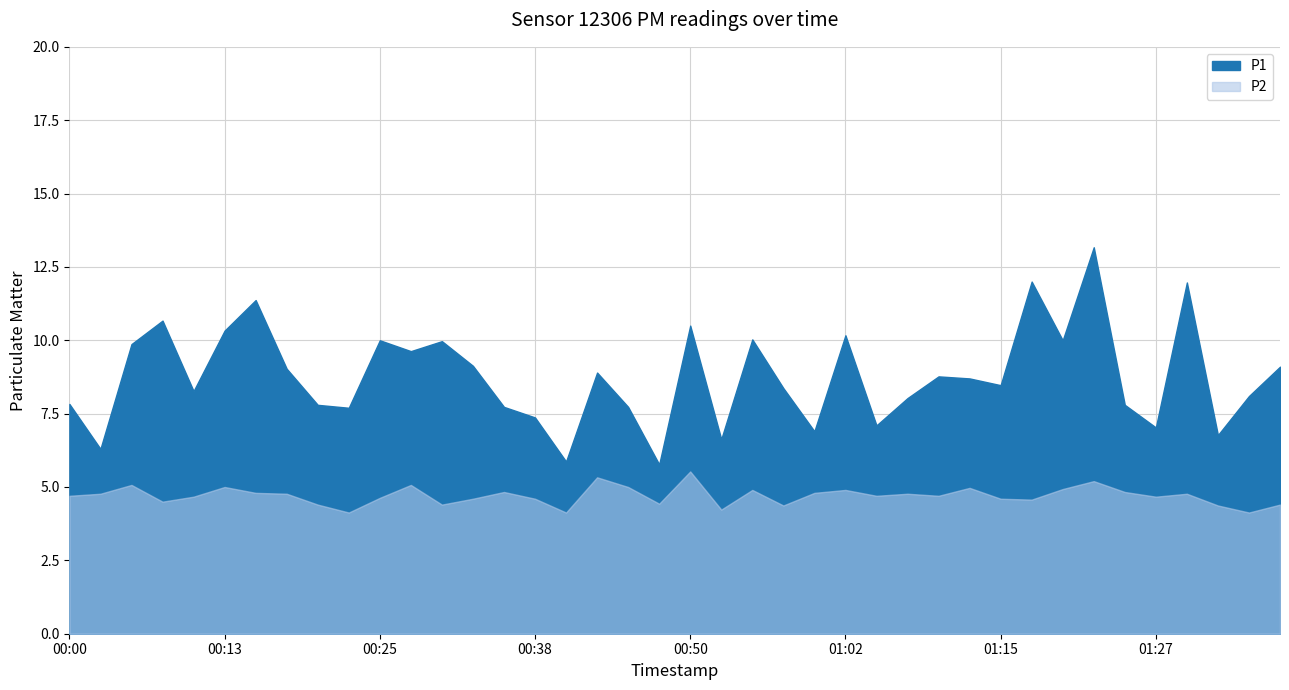

What is the difference between the second highest and minimum values in the P2 series?

1.2